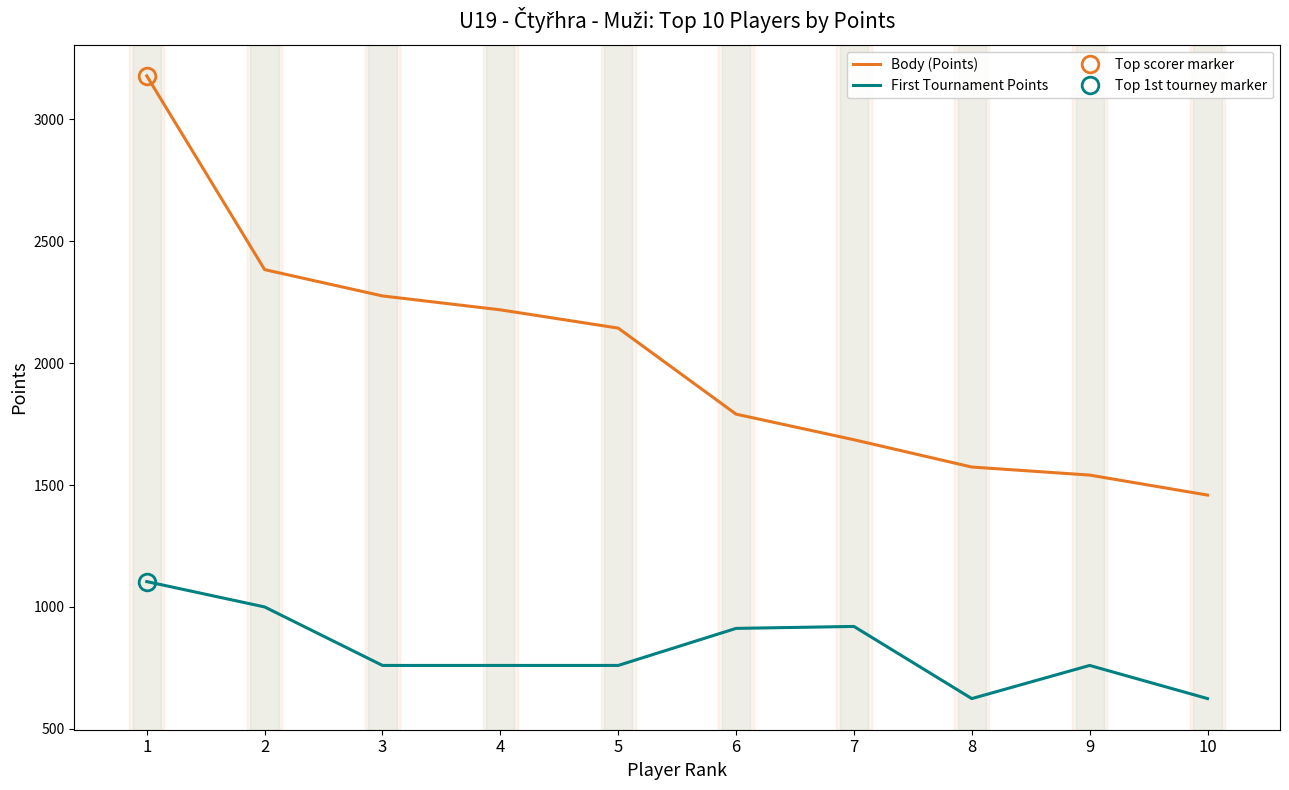

What is the difference between the maximum and minimum values in the First Tournament Points series?

480